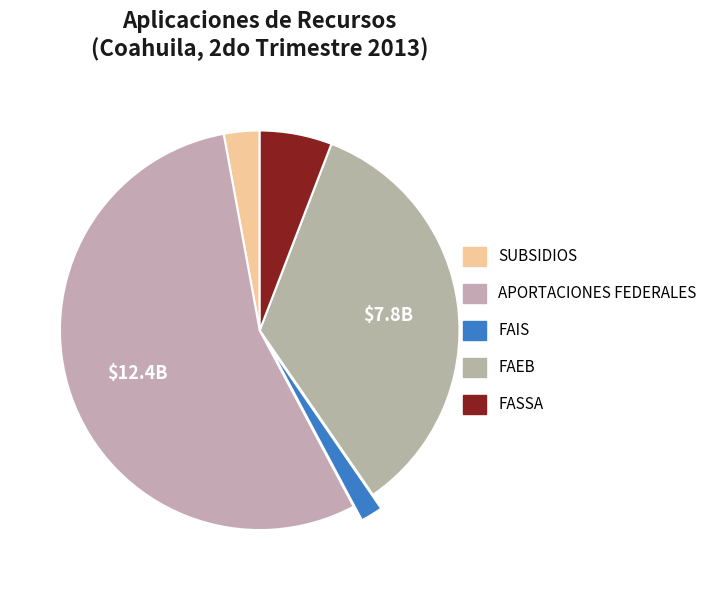

Is there a majority slice in this chart?

Yes